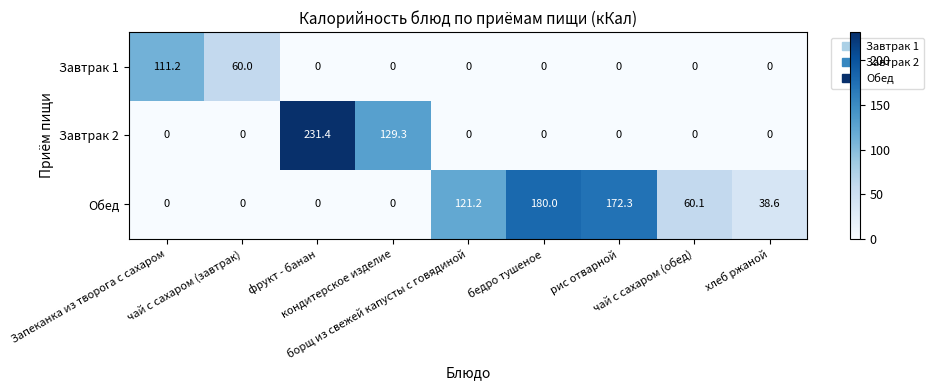

What is the difference between the maximum and second lowest values in the Обед series?

180.0